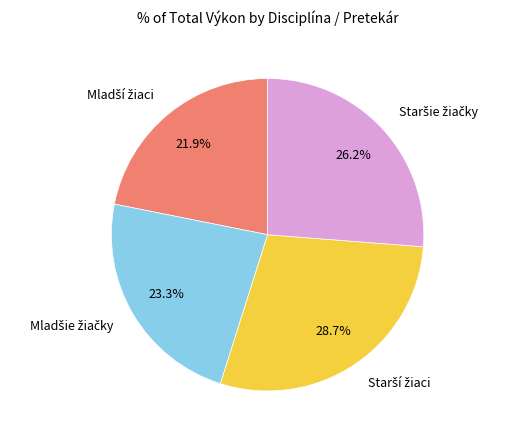

Is there a majority slice in this chart?

No